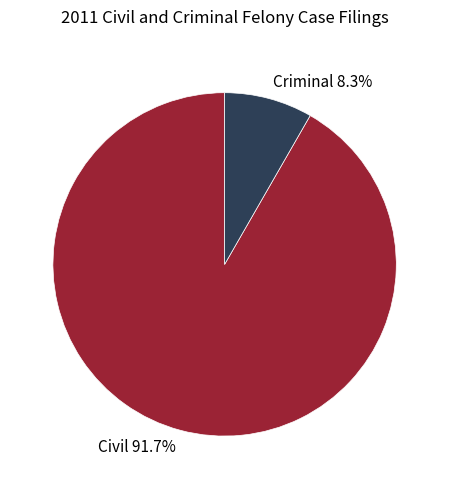

Between Criminal and Civil, which is larger?

Civil